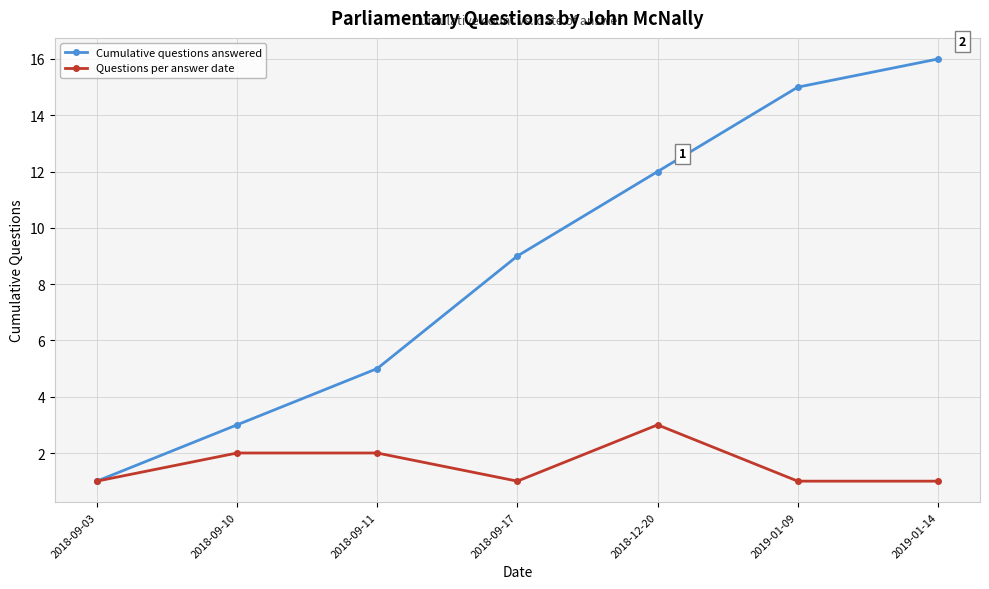

List the series in order of their overall mean, lowest first.

Questions per answer date, Cumulative questions answered